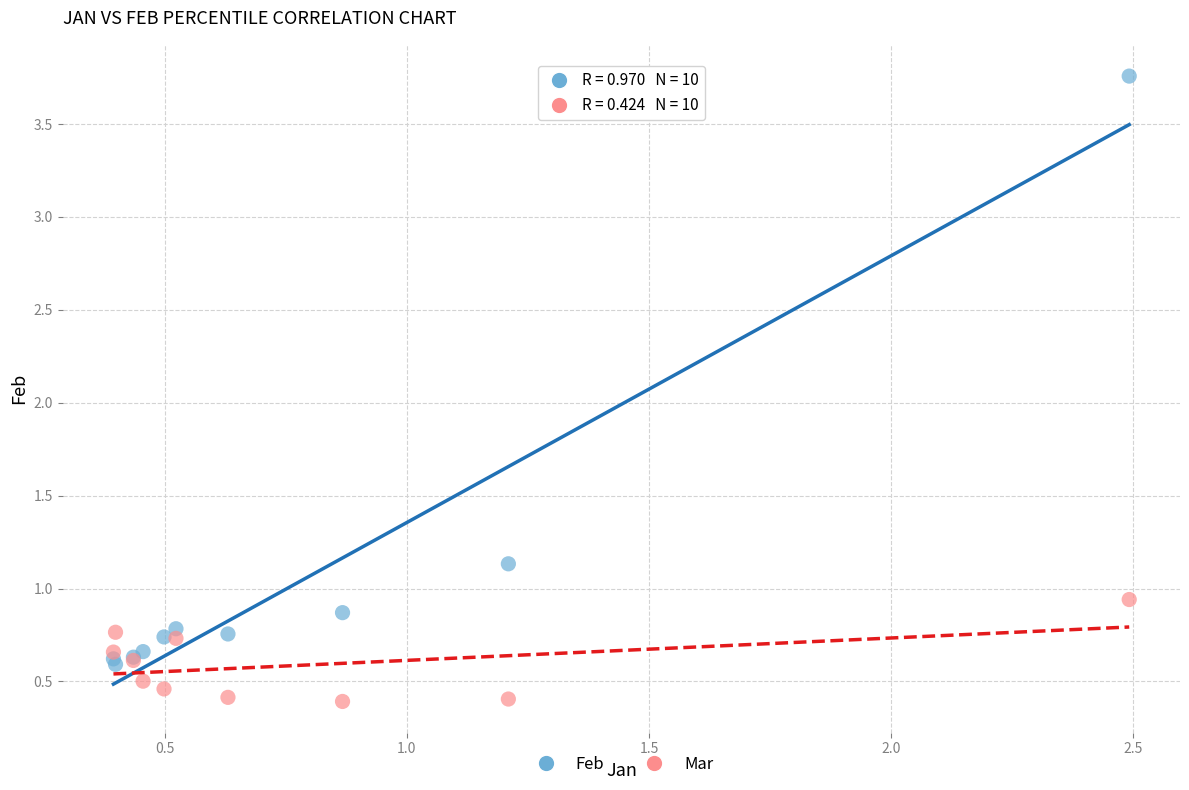

Across all series, what Y value is closest to 2?

1.1